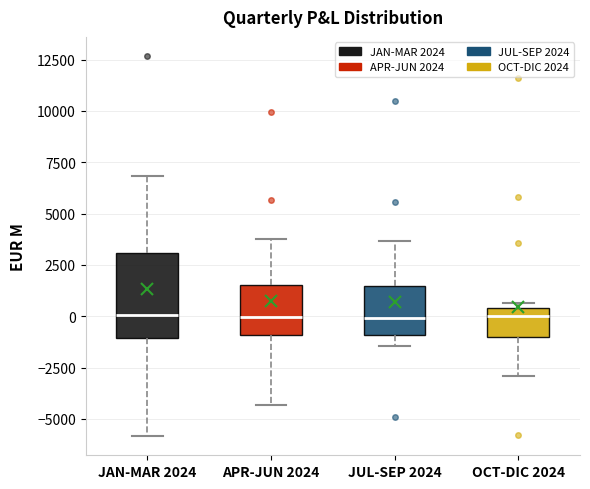

Reading left to right, read every box against the y-axis: the position of its median line, the range the box covers, and the ends of its whiskers. The values are not printed on the chart, so give them approximately, as read against the axis.

JAN-MAR 2024: median 0, box -1000 to 3000, whiskers -6000 to 7000
APR-JUN 2024: median 0, box -1000 to 1500, whiskers -4500 to 4000
JUL-SEP 2024: median 0, box -1000 to 1500, whiskers -1500 to 3500
OCT-DIC 2024: median 0, box -1000 to 500, whiskers -3000 to 500 (just above the box's upper edge)